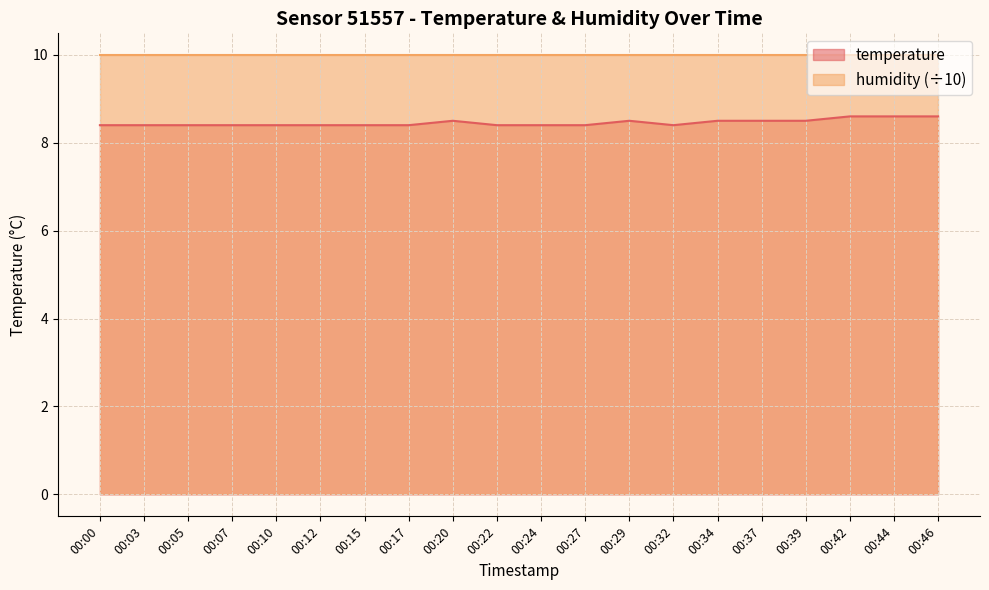

List the labels in order of value, largest first.

00:42, 00:44, 00:46, 00:20, 00:29, 00:34, 00:37, 00:39, 00:00, 00:03, 00:05, 00:07, 00:10, 00:12, 00:15, 00:17, 00:22, 00:24, 00:27, 00:32